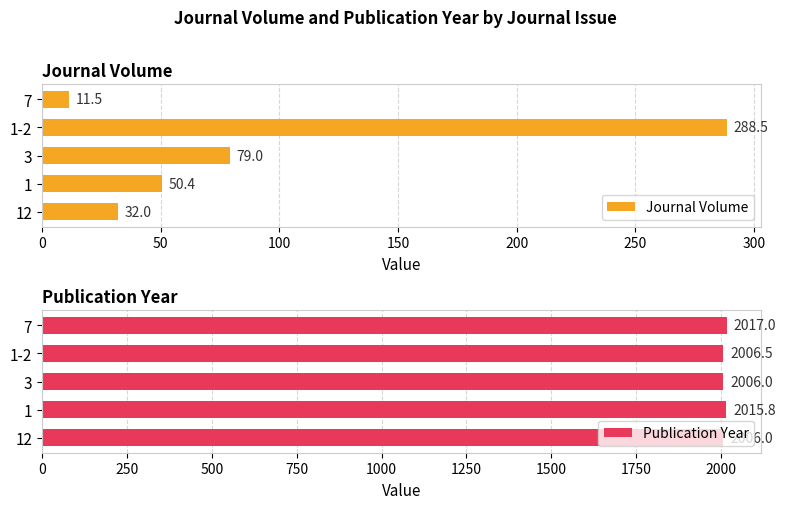

What is the difference between the maximum and minimum values in the Journal Volume series?

277.0